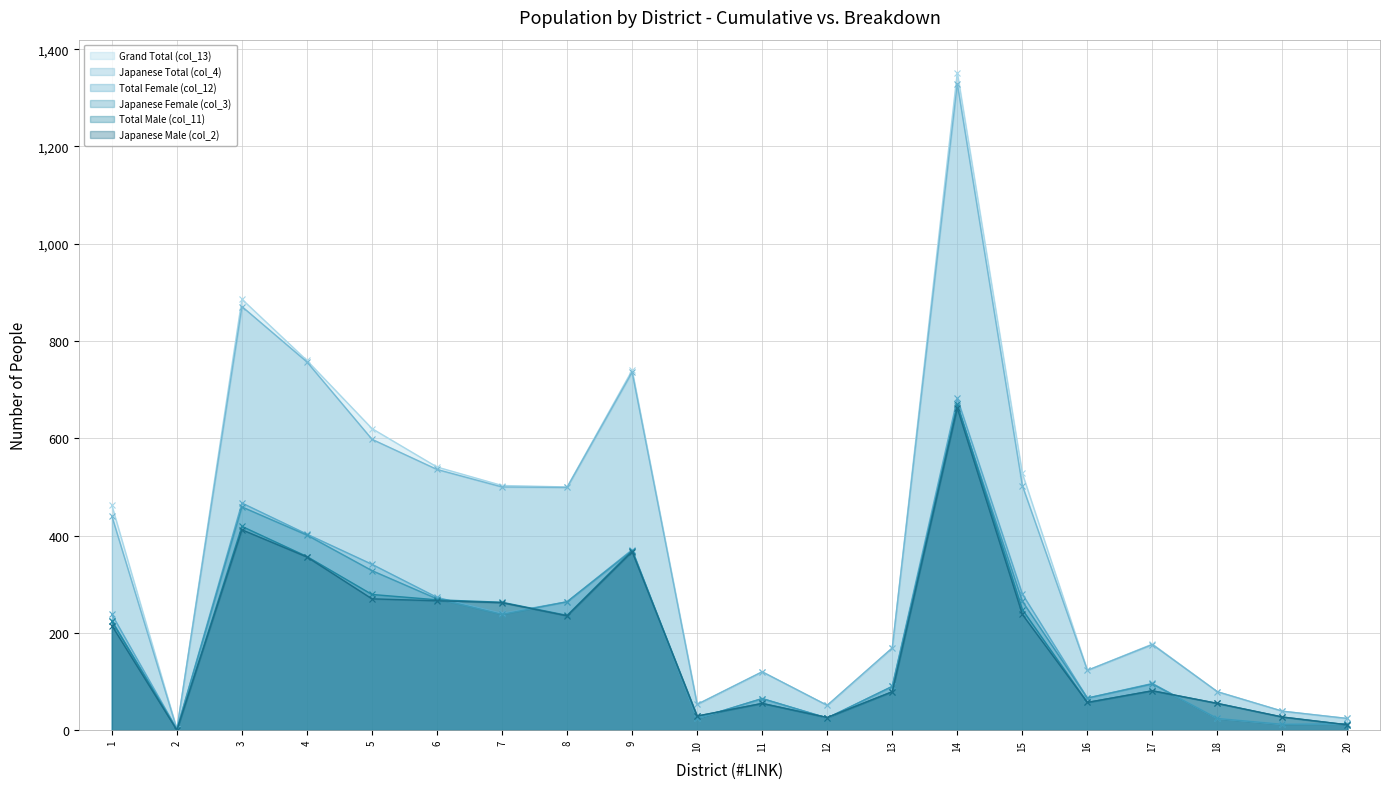

Which series has the widest spread of values?

Grand Total (col_13)